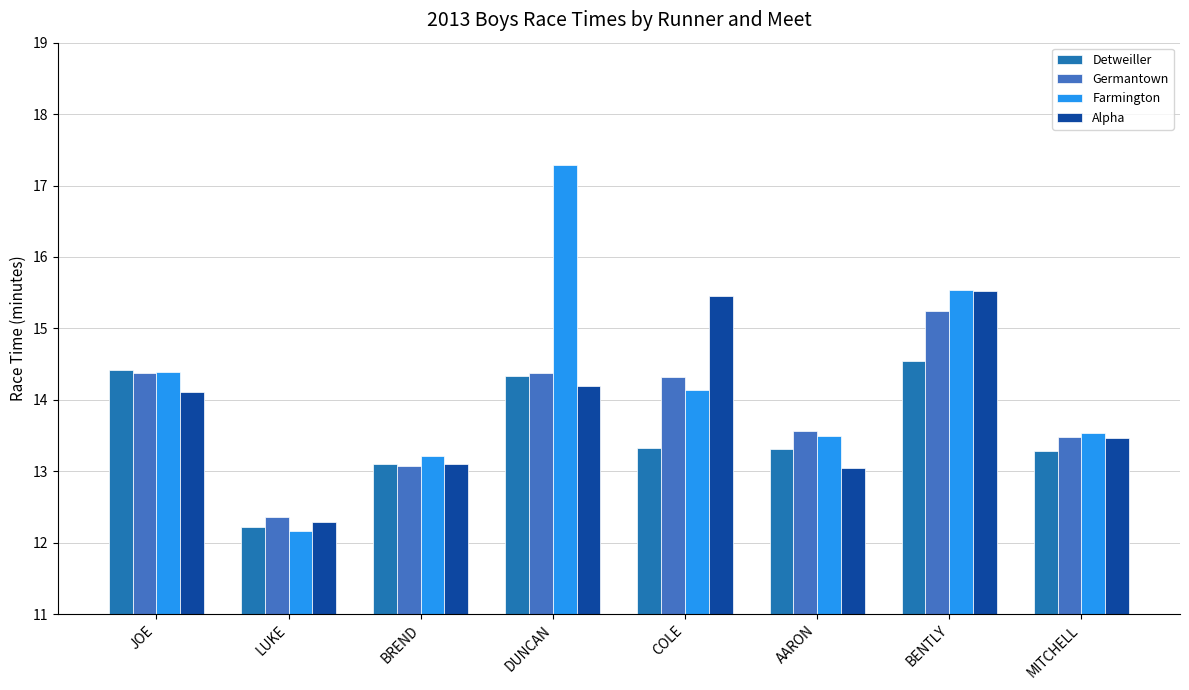

At which label is Farmington closest to 14?

COLE